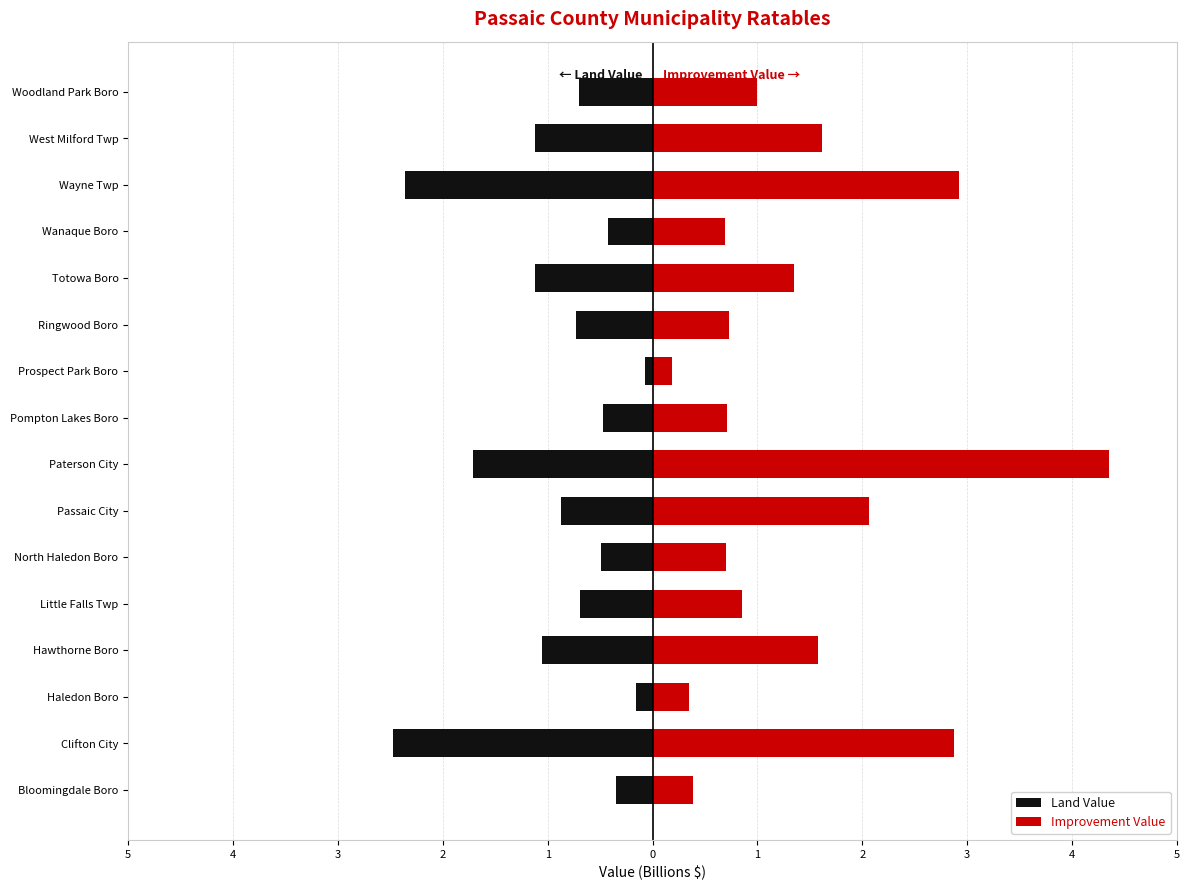

Is it true that Improvement Value equals 4.4 at Wayne Twp?

False